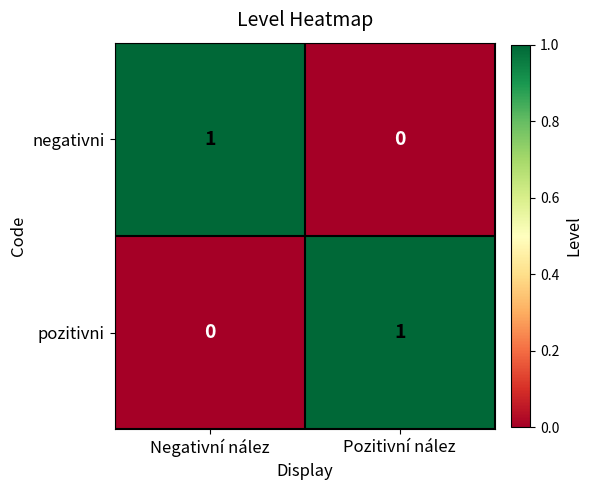

Is it true that negativni equals 0 at Pozitivní nález?

True